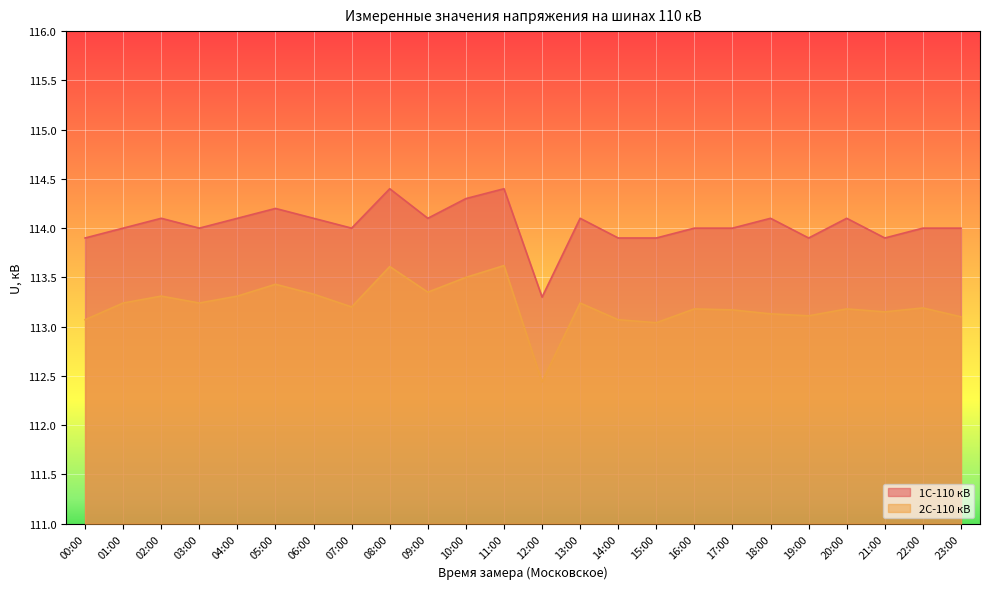

Does the chart display data point markers on the line(s)?

No